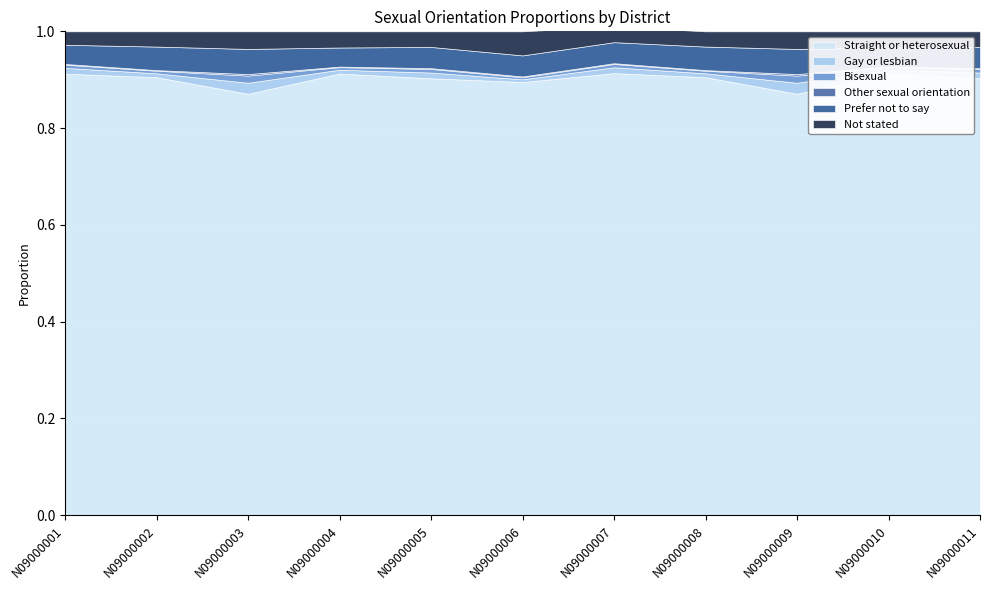

What is the total value across all series at N09000002?

1.0